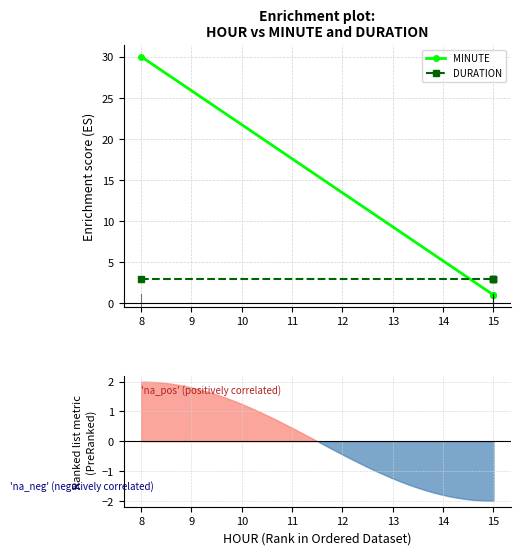

Rank the series by their maximum value, from lowest to highest.

DURATION, MINUTE